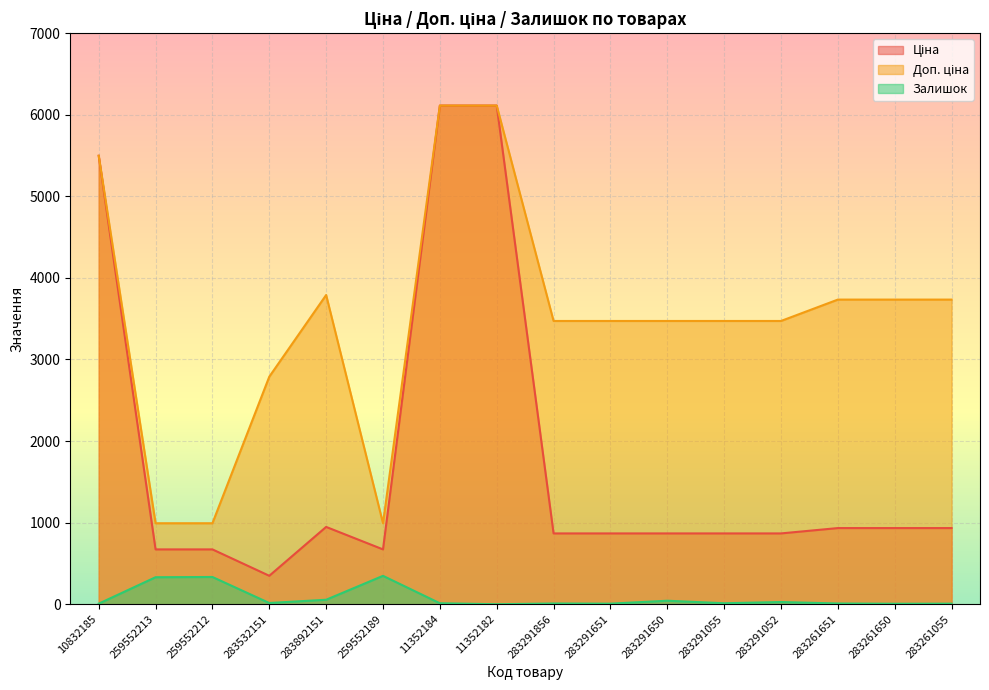

At 10832185, list the series in order from smallest to largest.

Залишок, Ціна, Доп. ціна